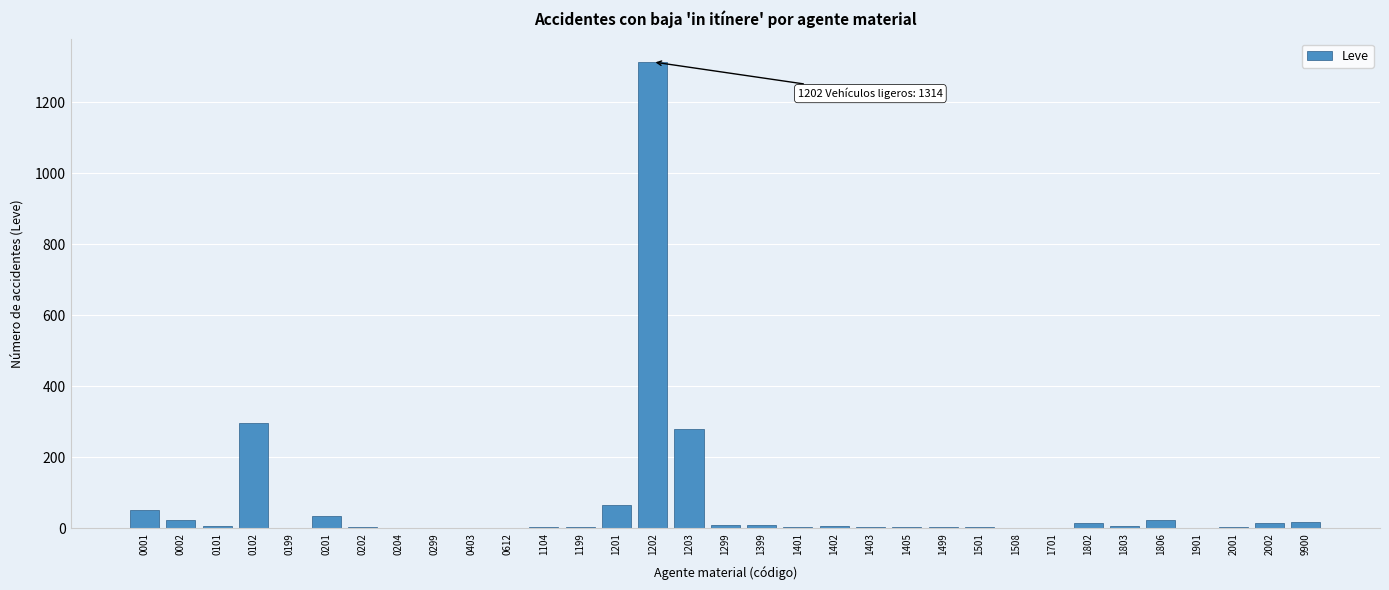

Which label corresponds to the largest value in the chart?

1202